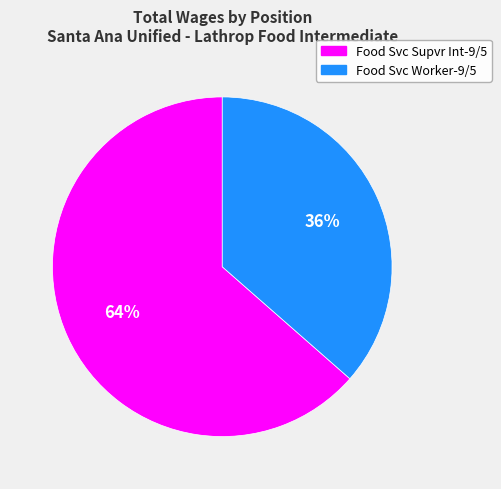

Do Food Svc Supvr Int-9/5 and Food Svc Worker-9/5 together represent more than half of the pie?

Yes